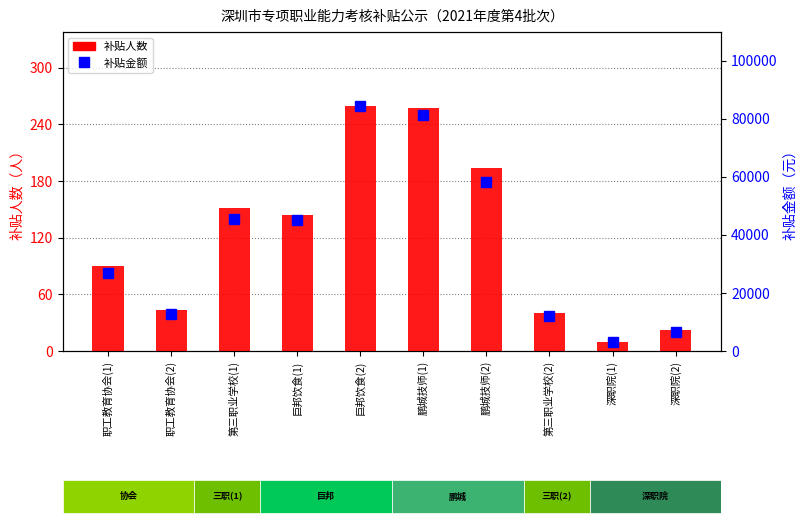

How many data points does each series have?

10